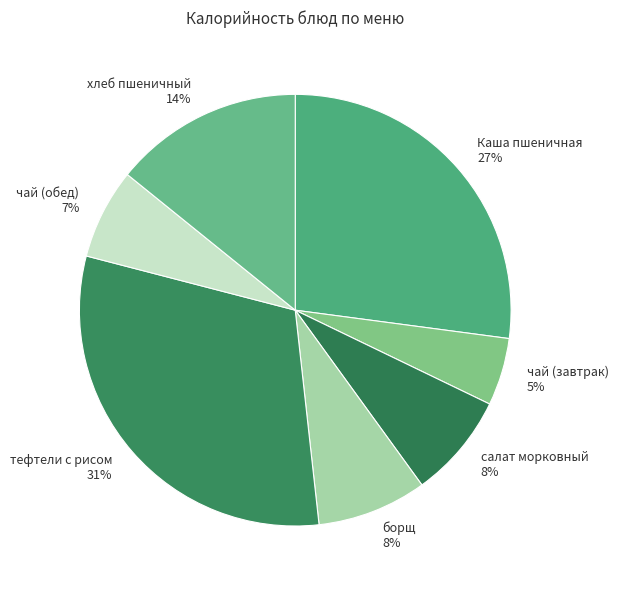

What is the ratio of the value at Каша пшеничная to the value at чай (завтрак)?

5.4